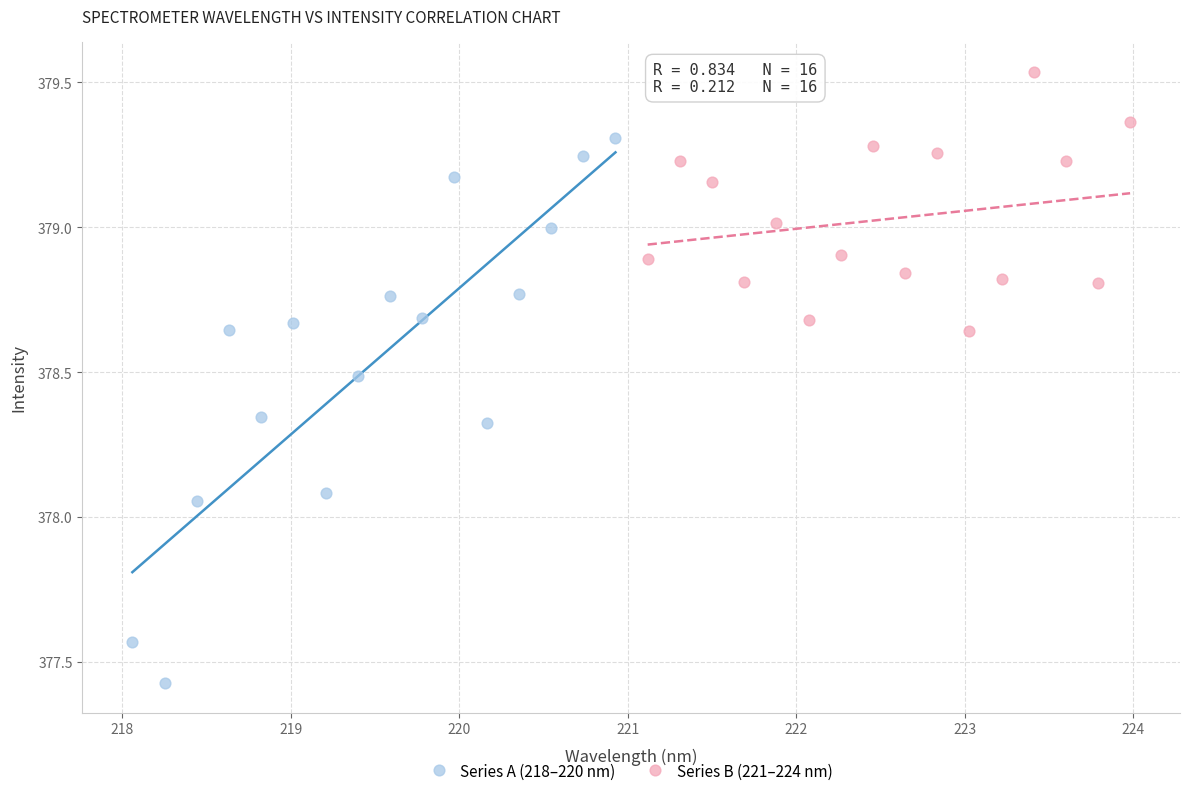

Which series reaches the minimum Y coordinate?

Series A (218–220 nm)